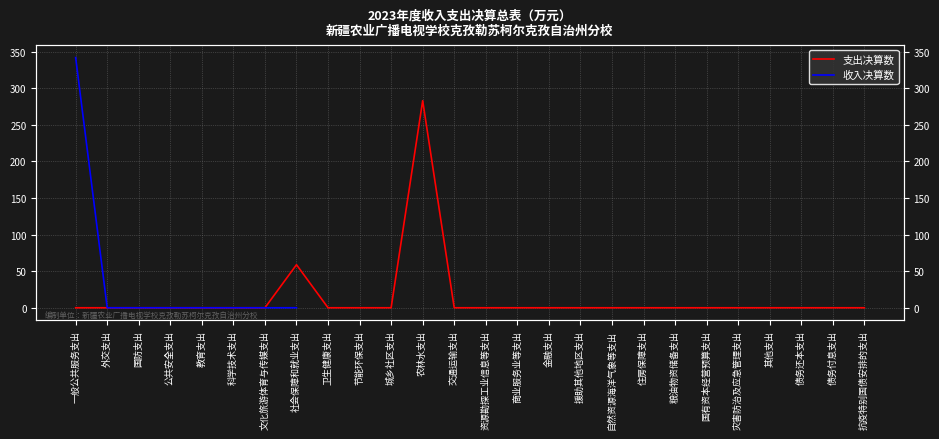

What is the sum of all 支出决算数 values?

341.8